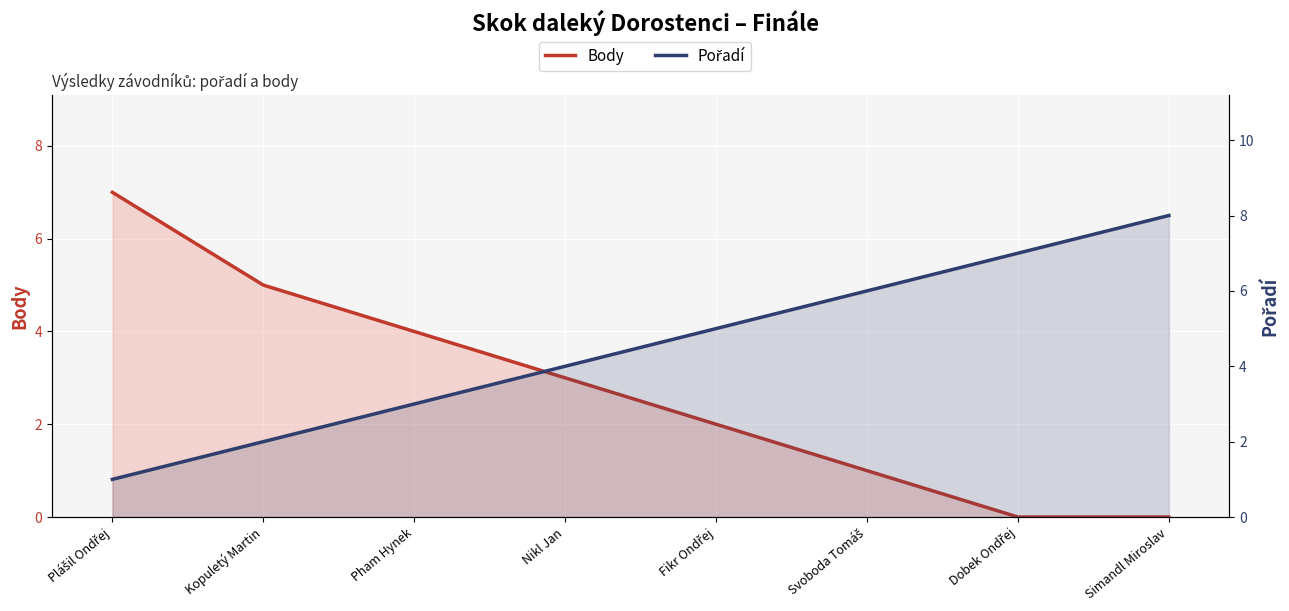

What is the spread (max minus min) of values at Simandl Miroslav?

8